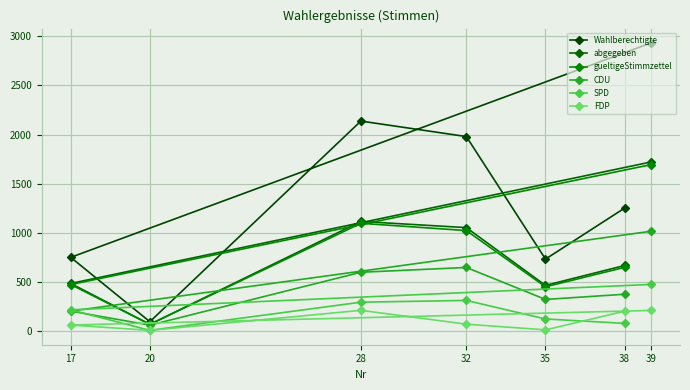

How many data points does each series have?

7